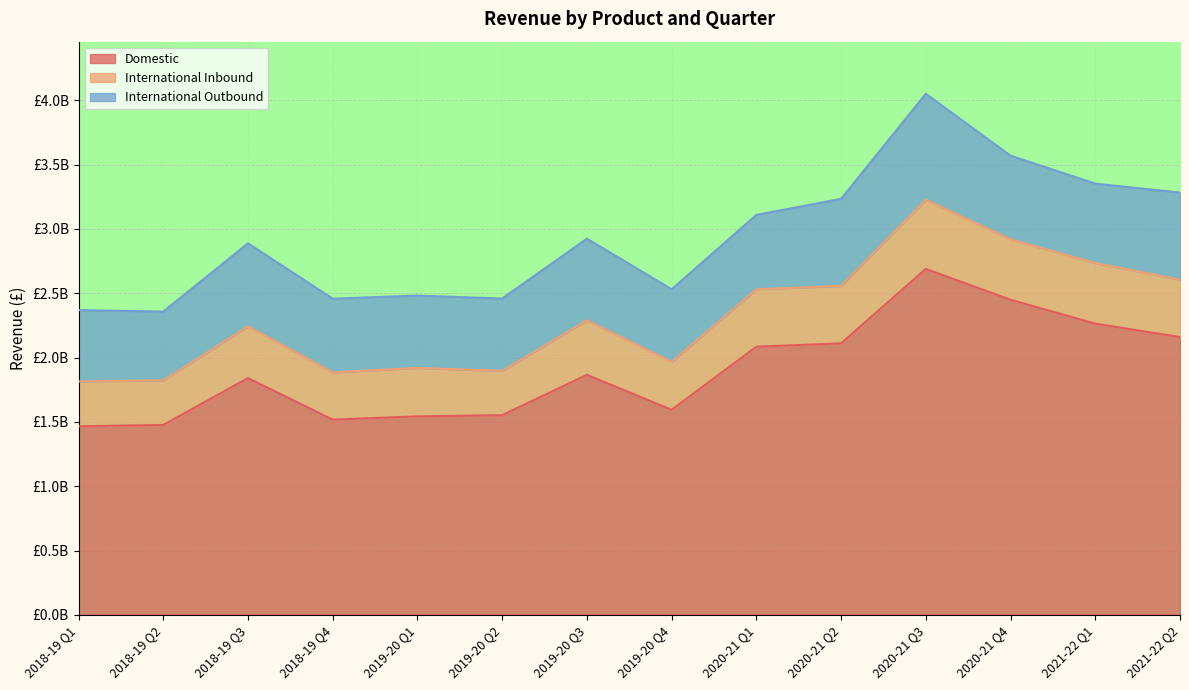

In Domestic, how many points are lower than both neighbors (excluding endpoints)?

2